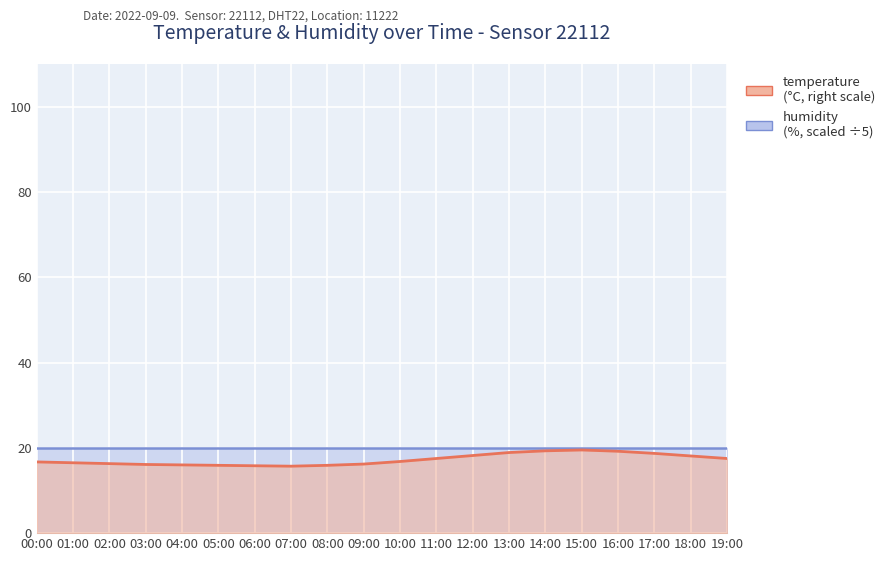

How many values exceed 16?

15